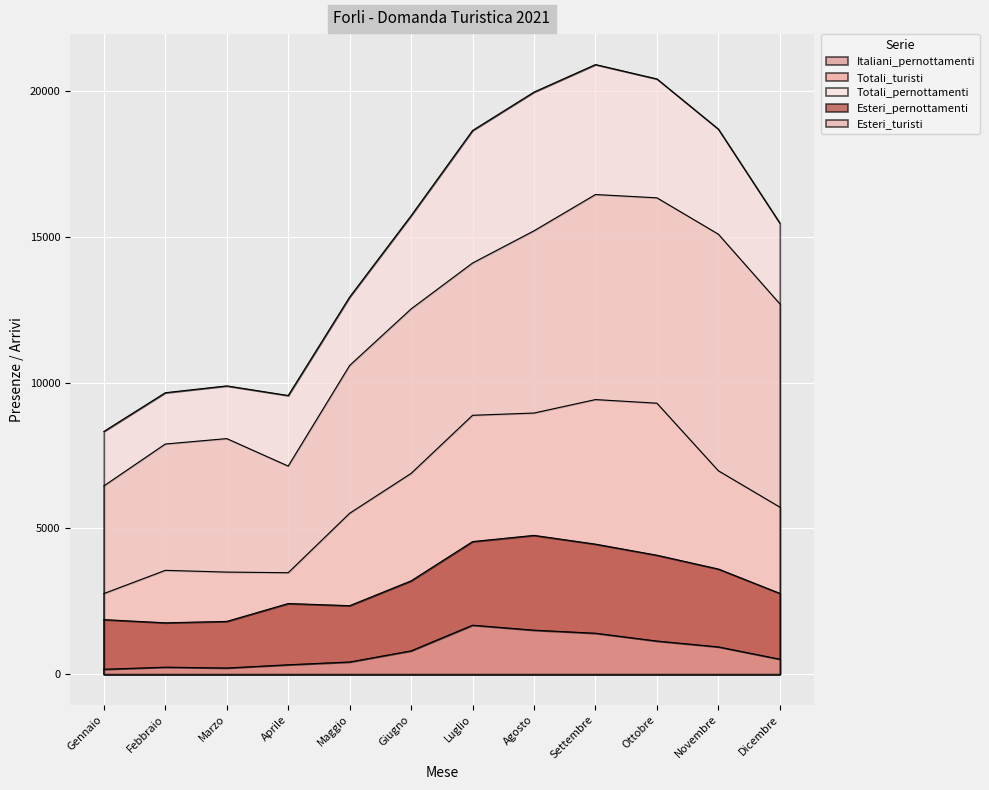

Which category has the highest value in the Esteri_turisti series?

Luglio